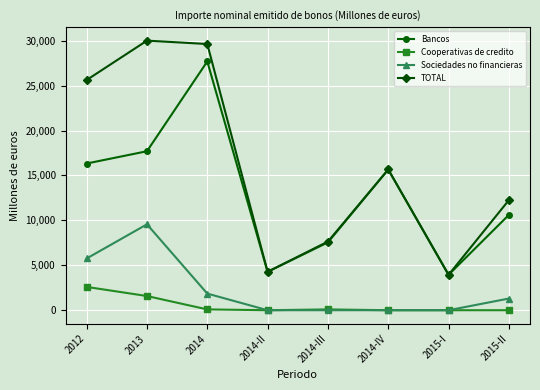

How many values in the Sociedades no financieras series are below 1300?

4